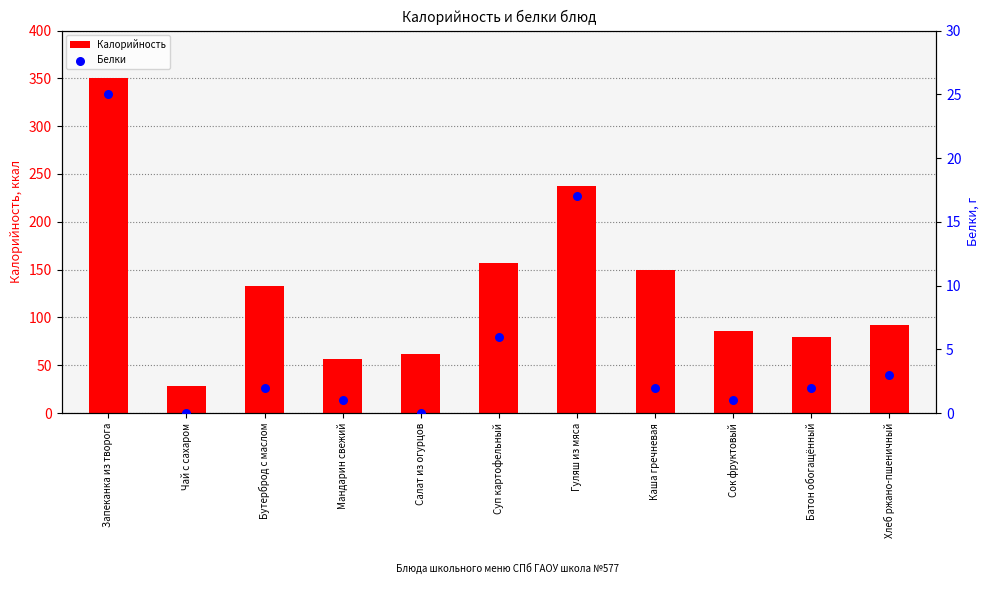

At how many categories does at least one series exceed 177?

2